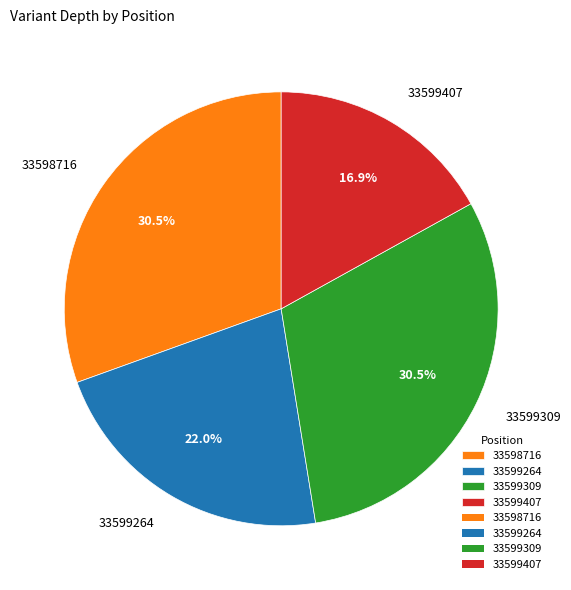

Which slice is the smallest?

33599407